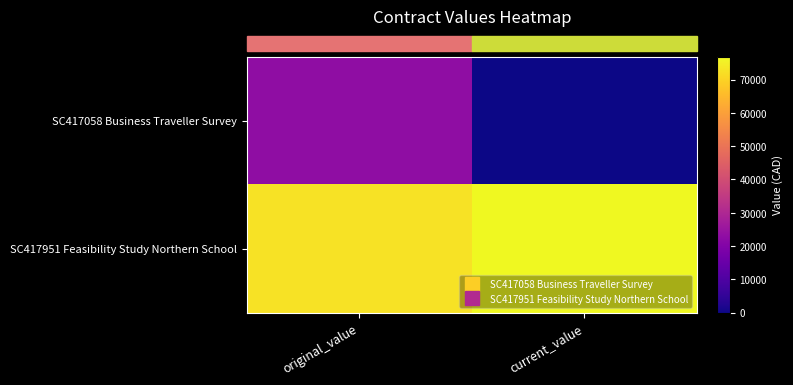

Which label corresponds to the largest value in the chart?

current_value